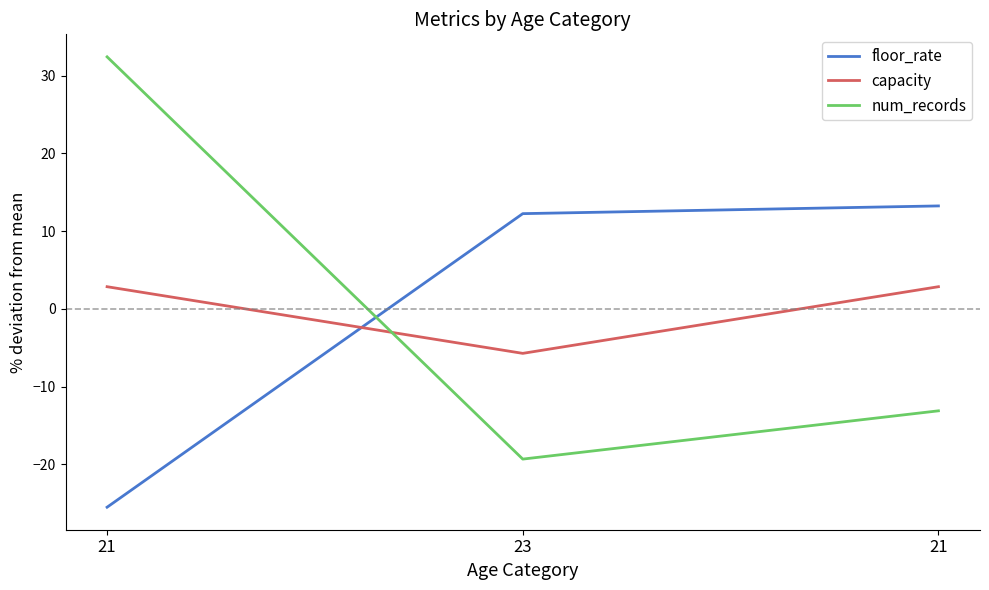

Is this an area chart (filled region under the line)?

No